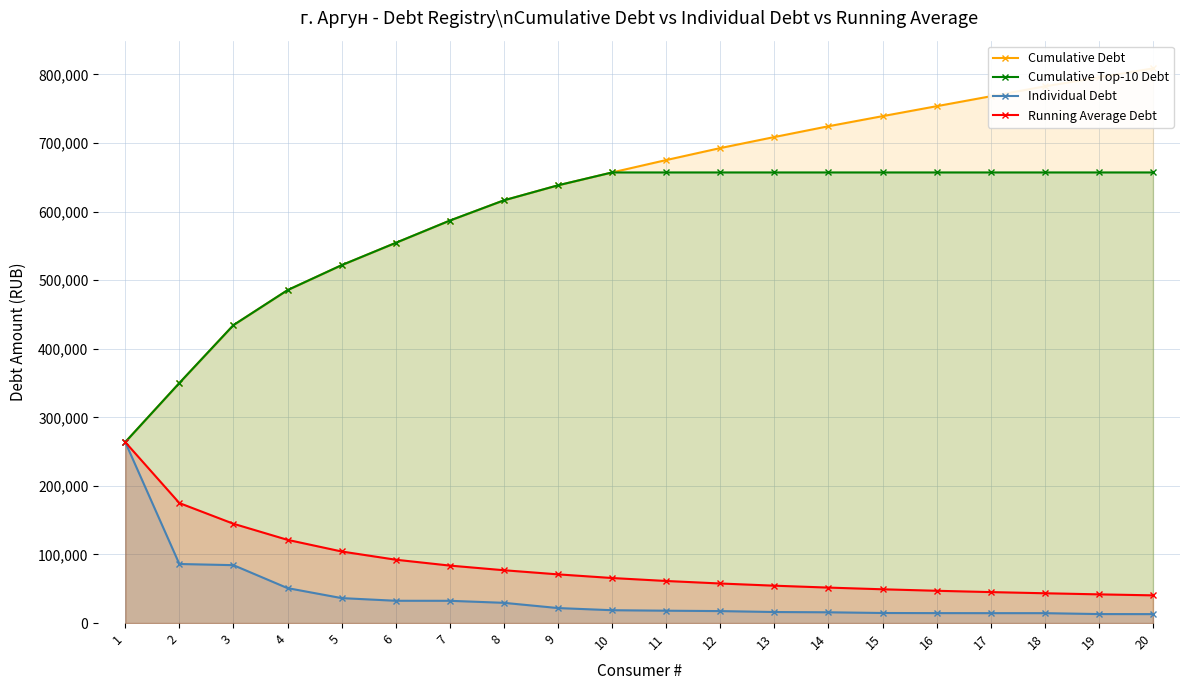

At 16, list the series in order from largest to smallest.

Cumulative Debt, Cumulative Top-10 Debt, Running Average Debt, Individual Debt